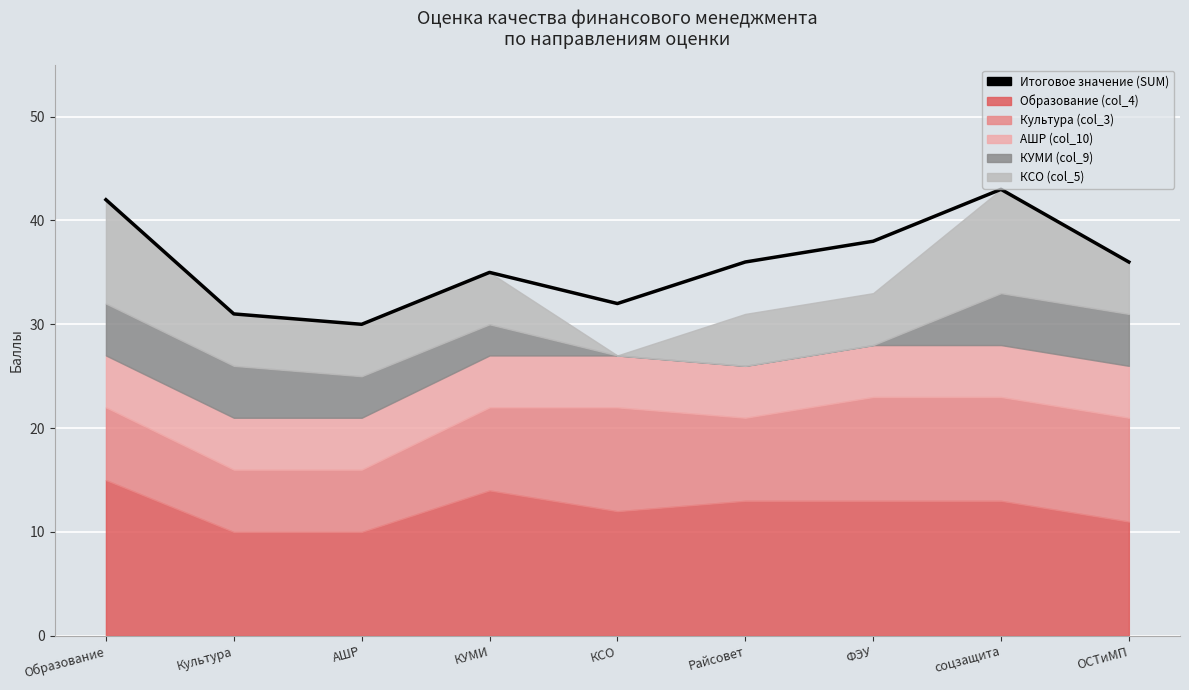

How many interior local peaks (higher than both neighbors) does the data have?

2